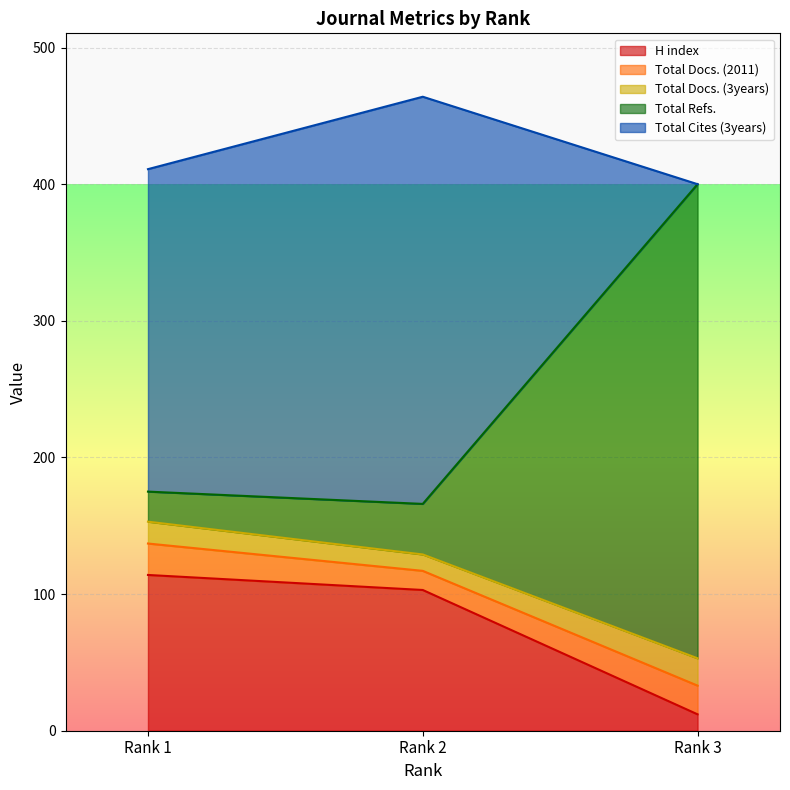

The value of Total Docs. (3years) at Rank 2 is 4. True or false?

False